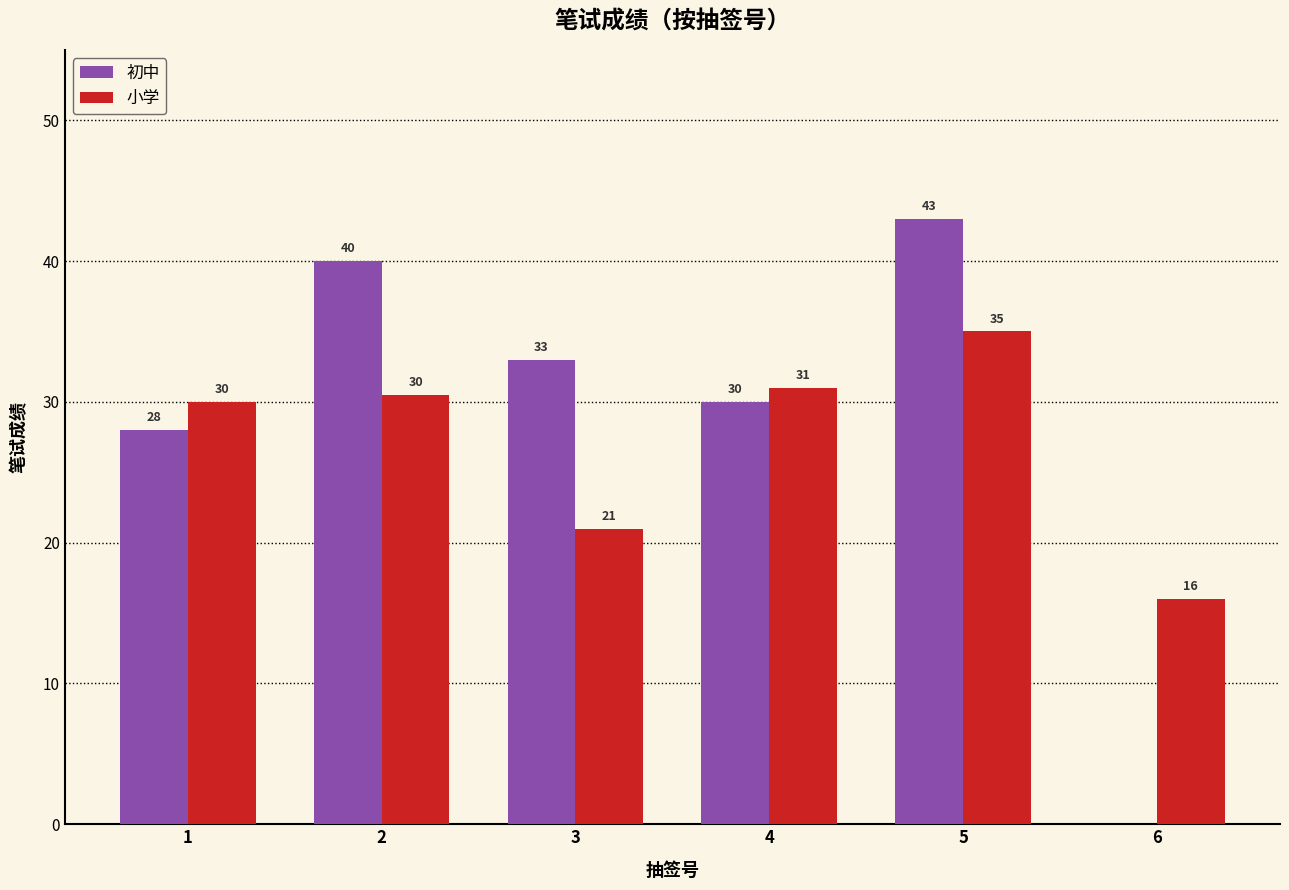

Which label corresponds to the largest value in the chart?

5